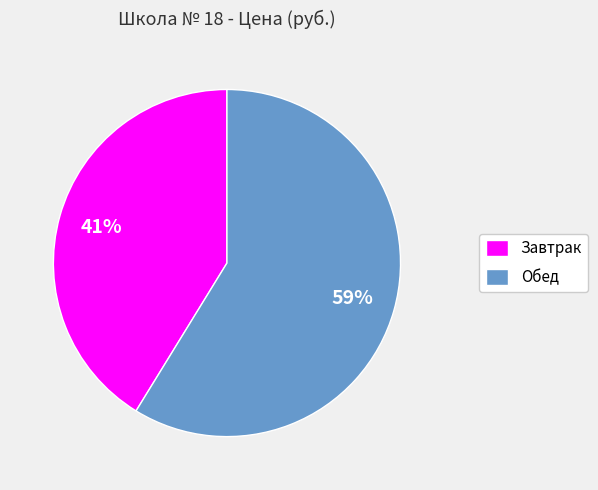

To the nearest percent, what is the difference between the largest and smallest slice percentages?

18%